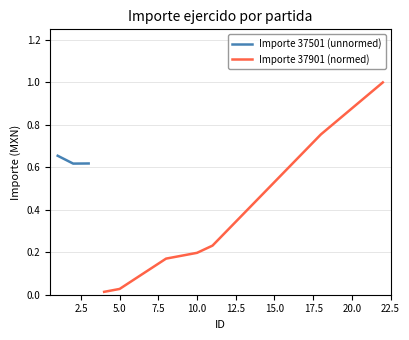

How many Importe 37501 (unnormed) values are between 0 and 1?

3